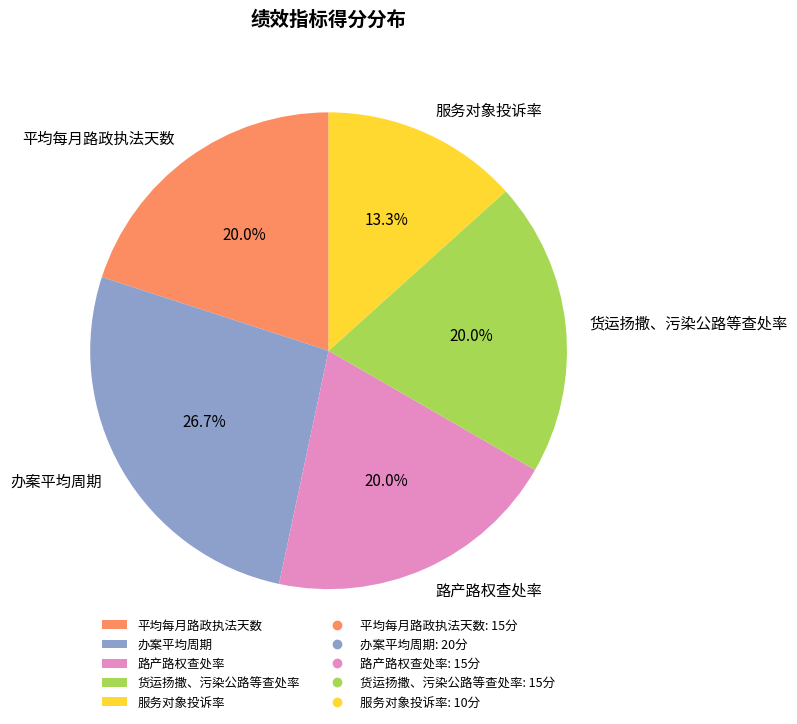

To the nearest percent, what percentage of the pie is 路产路权查处率?

20%